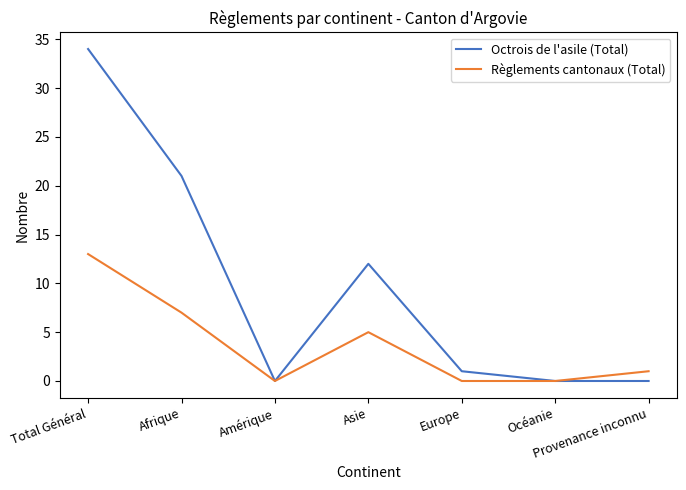

What is the maximum value shown in the chart?

34